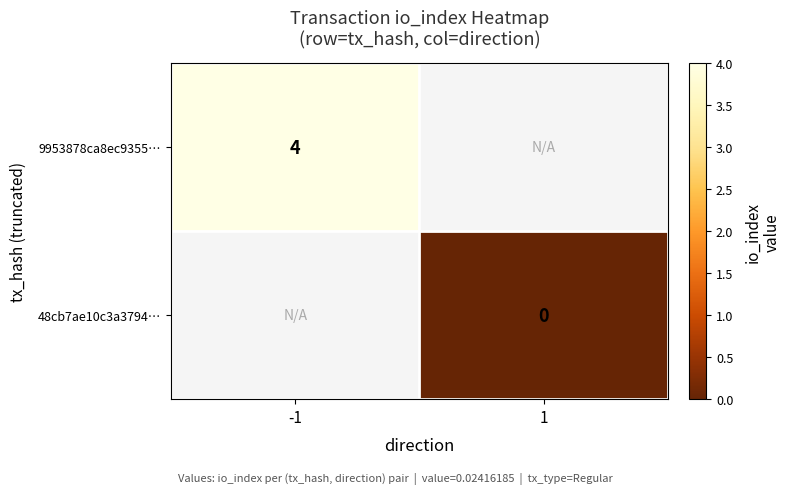

Is it true that 9953878ca8ec9355… equals 4 at -1?

True